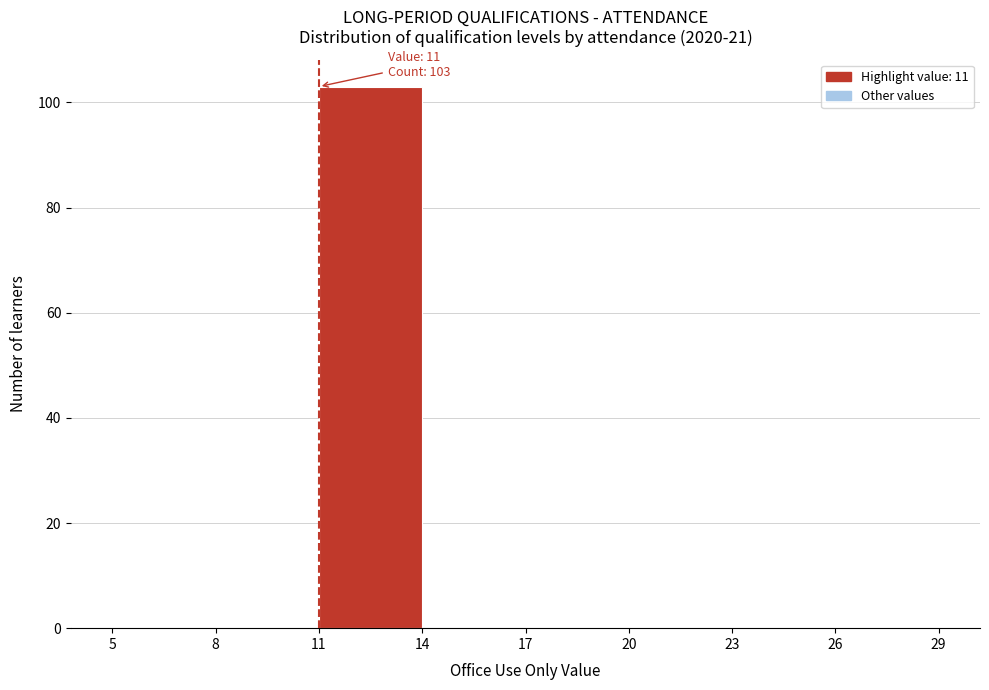

Over which range of the x-axis is the bar tallest?

11 to 14